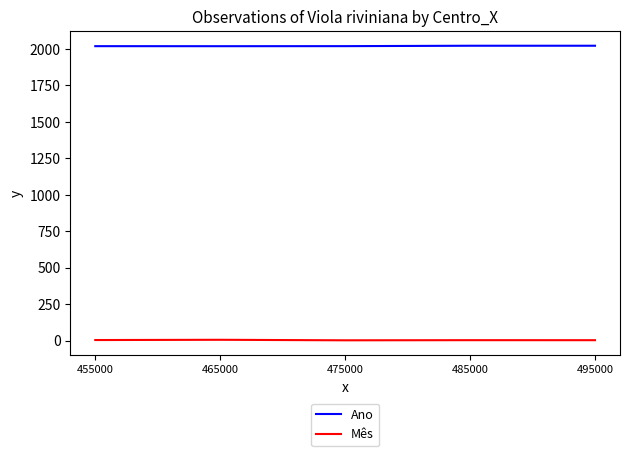

At 495000, list the series in order from largest to smallest.

Ano, Mês